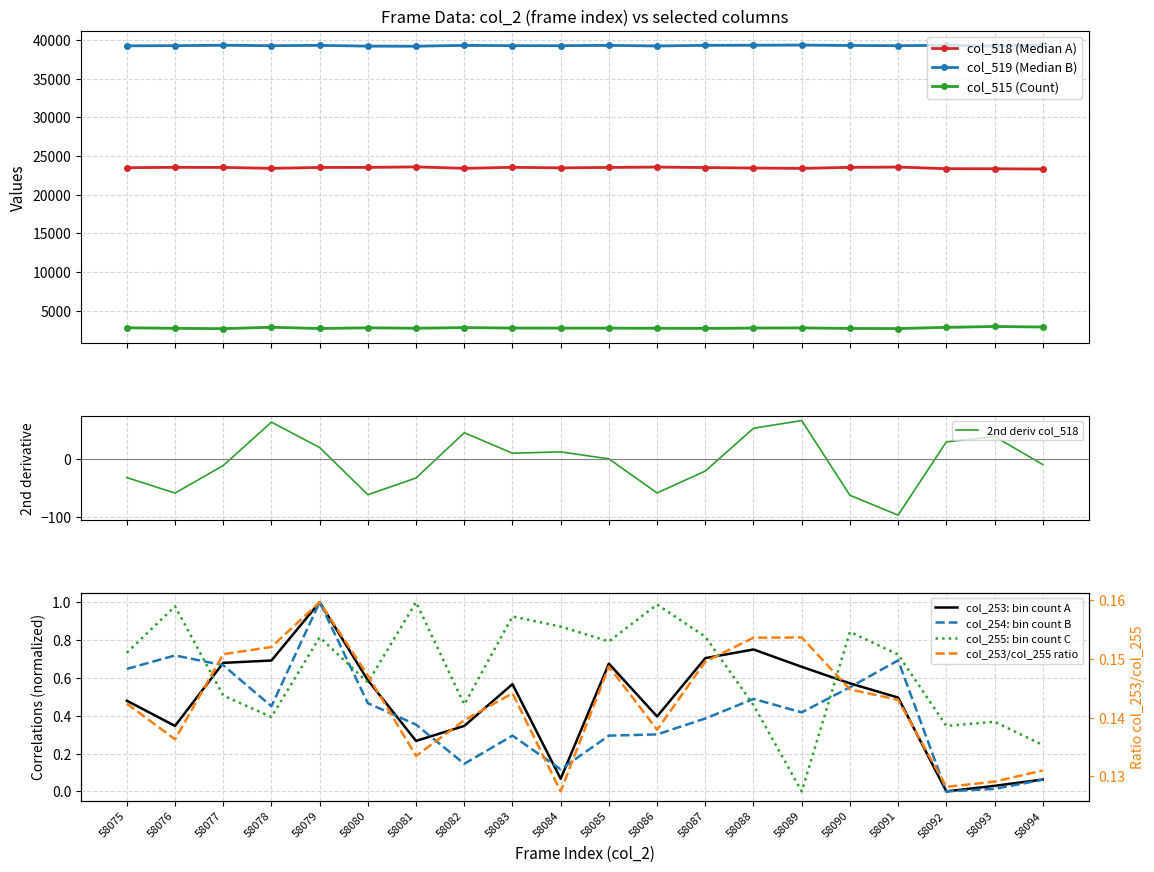

In col_518, how many points are lower than both neighbors (excluding endpoints)?

4